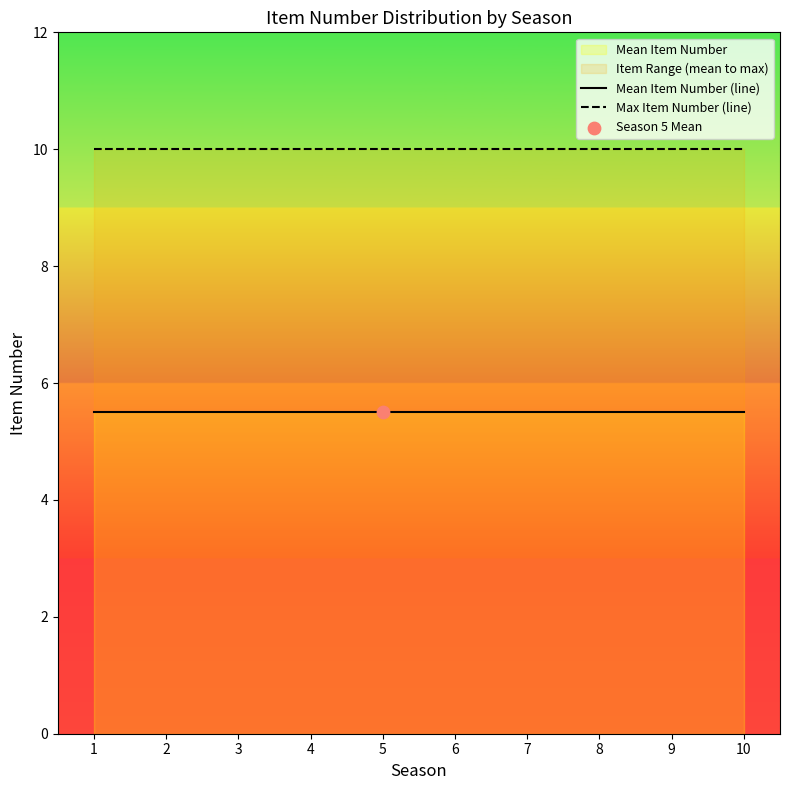

Which series has the largest total across all categories?

Max Item Number (line)